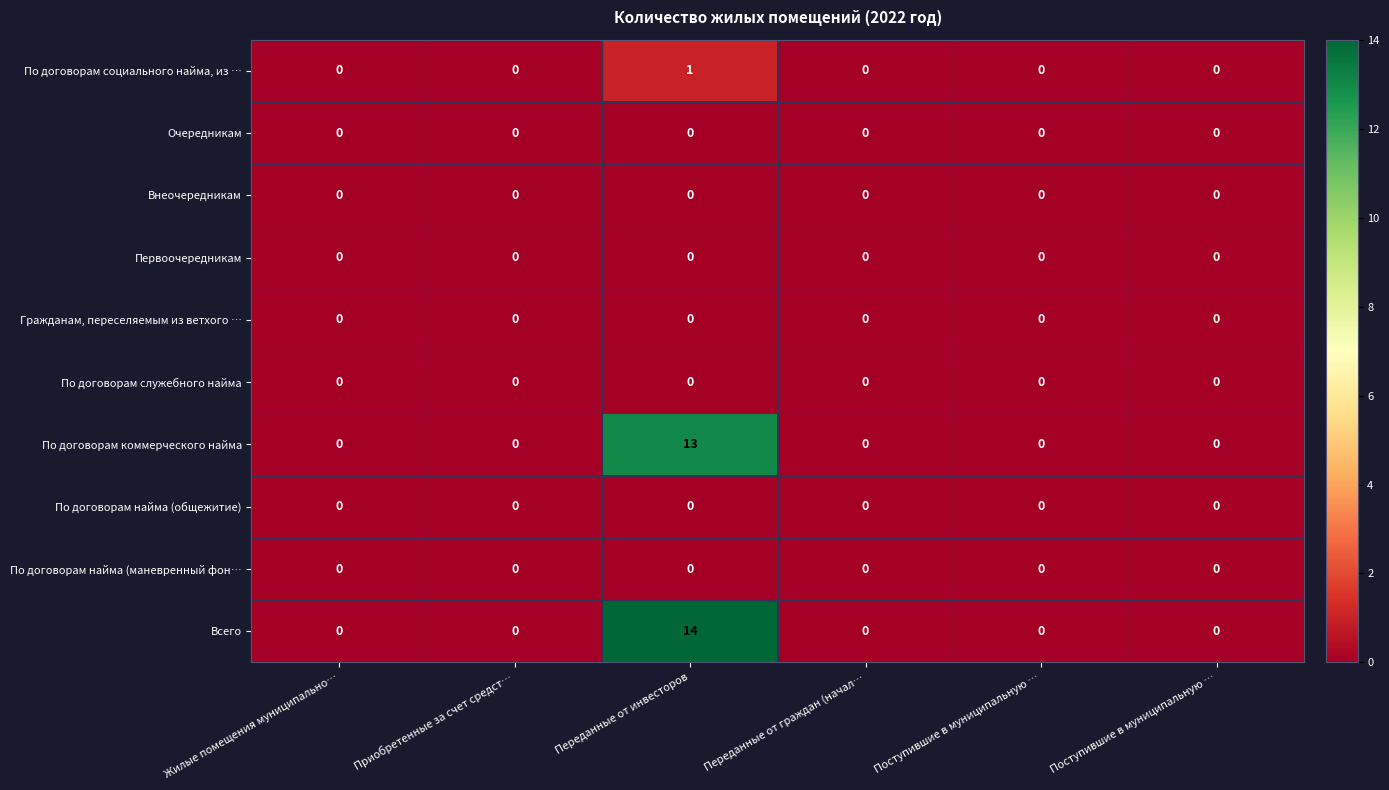

How many series are shown in this chart?

10